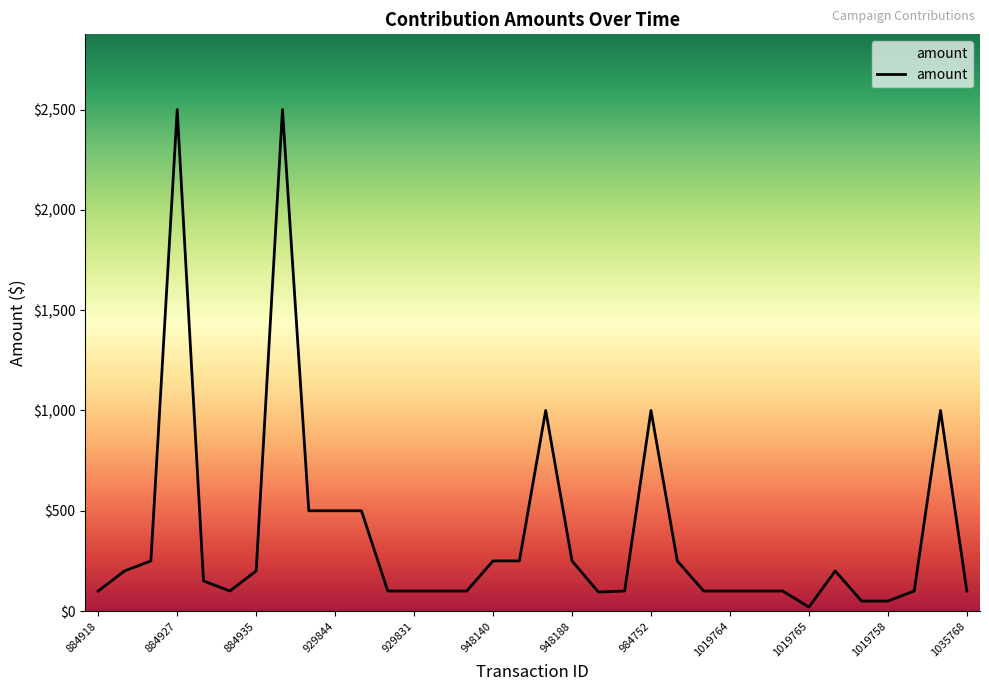

What position from the right is 1019765?

7